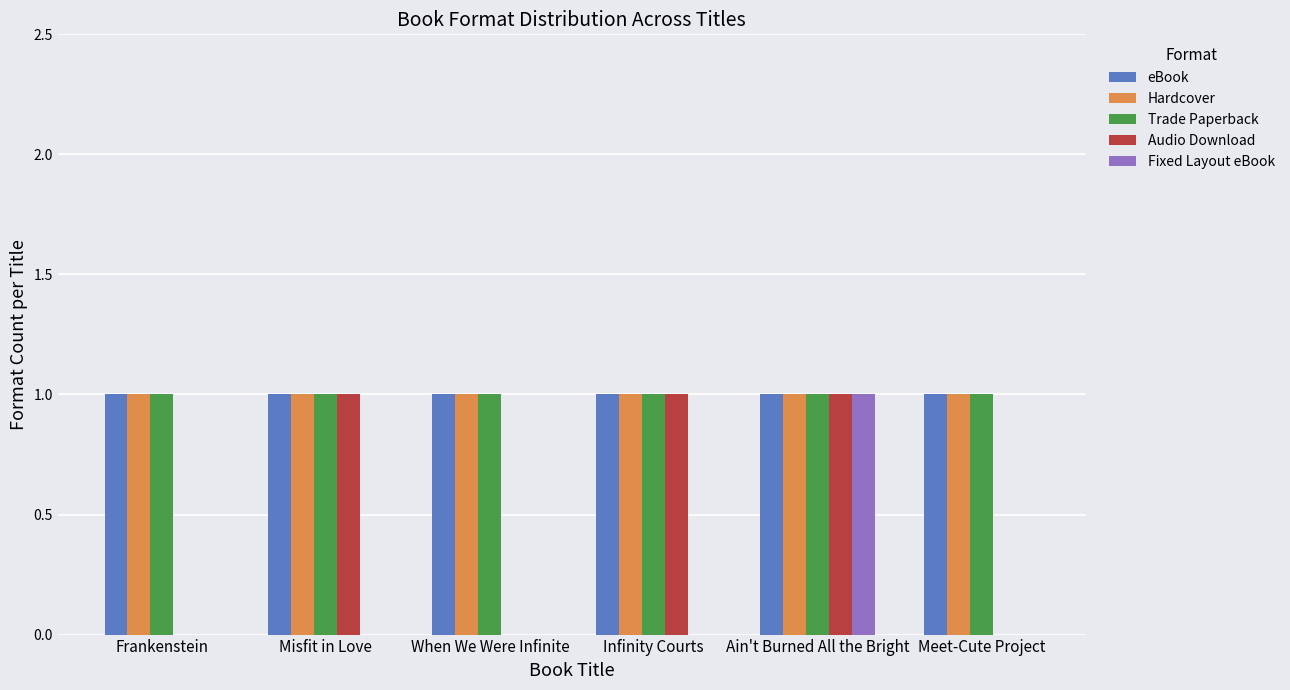

At which category is the sum across all series the highest?

Ain't Burned All the Bright